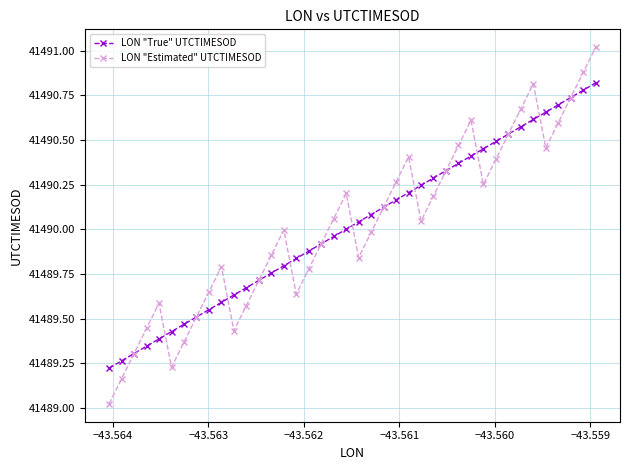

Rank the series by their maximum value, from highest to lowest.

LON "Estimated" UTCTIMESOD, LON "True" UTCTIMESOD